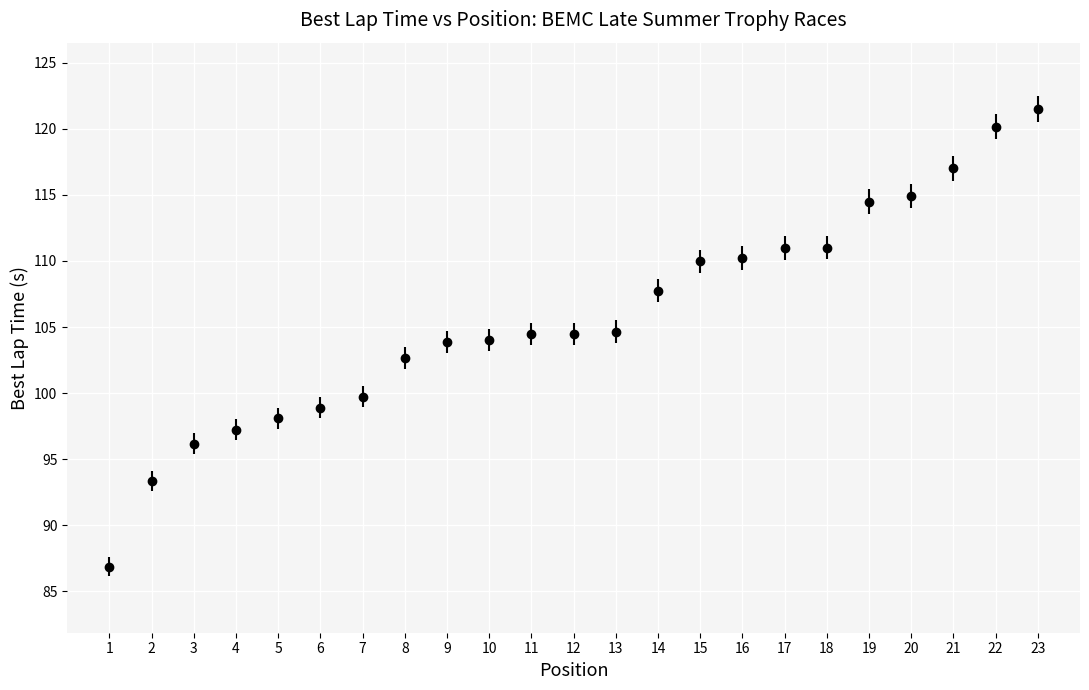

What is the ratio of the value at 12 to the value at 16?

0.9